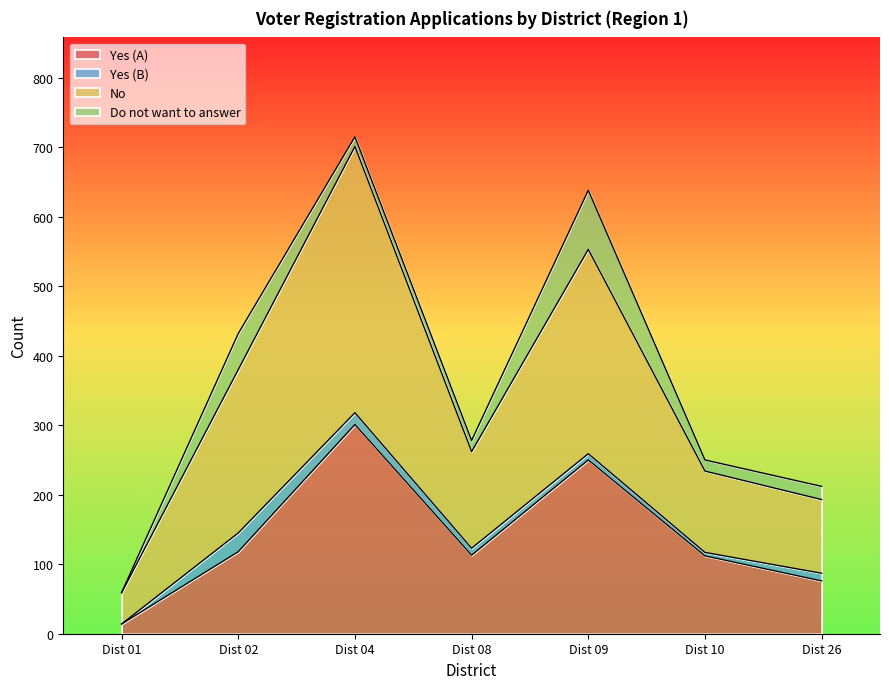

Which category has the lowest value in the Yes (A) series?

Dist 01